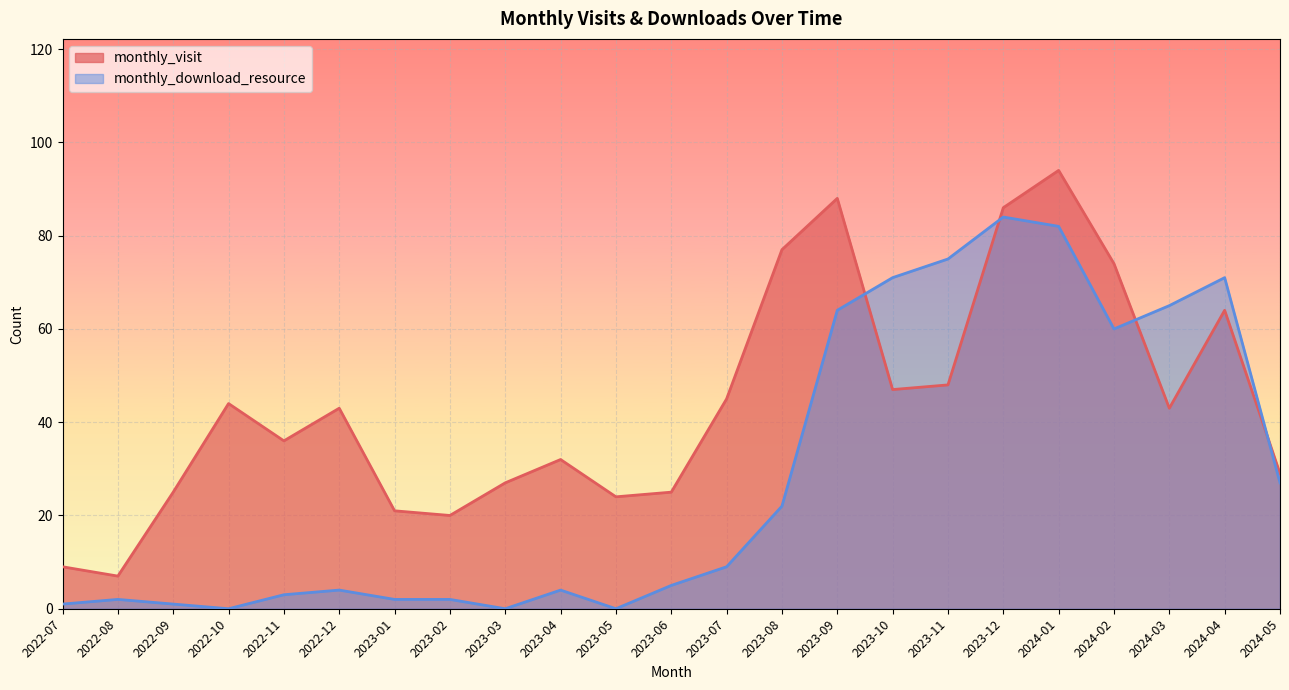

Rank the series by their maximum value, from highest to lowest.

monthly_visit, monthly_download_resource